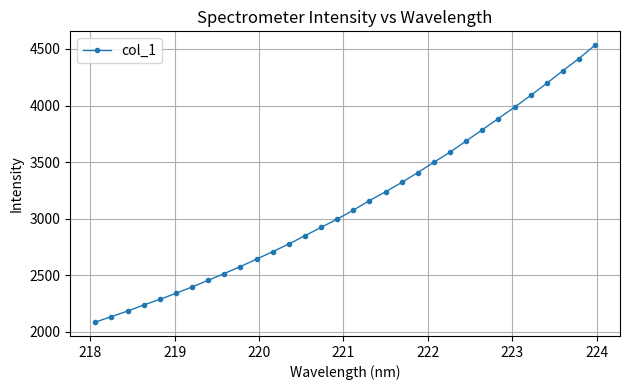

What is the value of the 4th point from the left?

2238.0